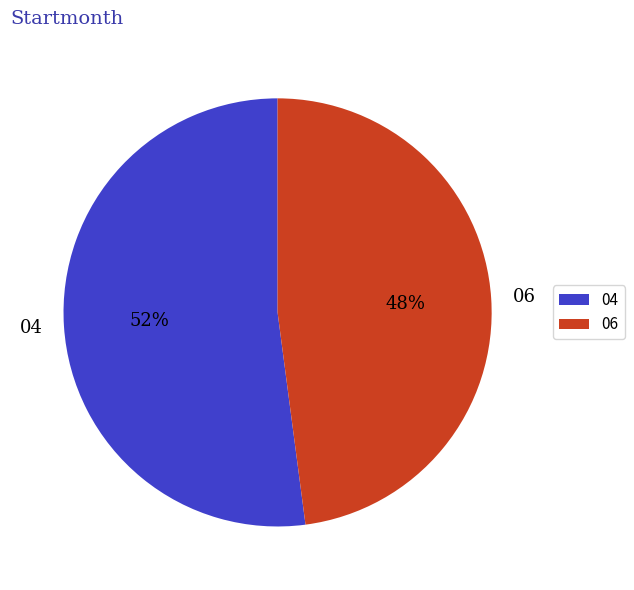

To the nearest percent, what percentage of the pie is 04?

52%